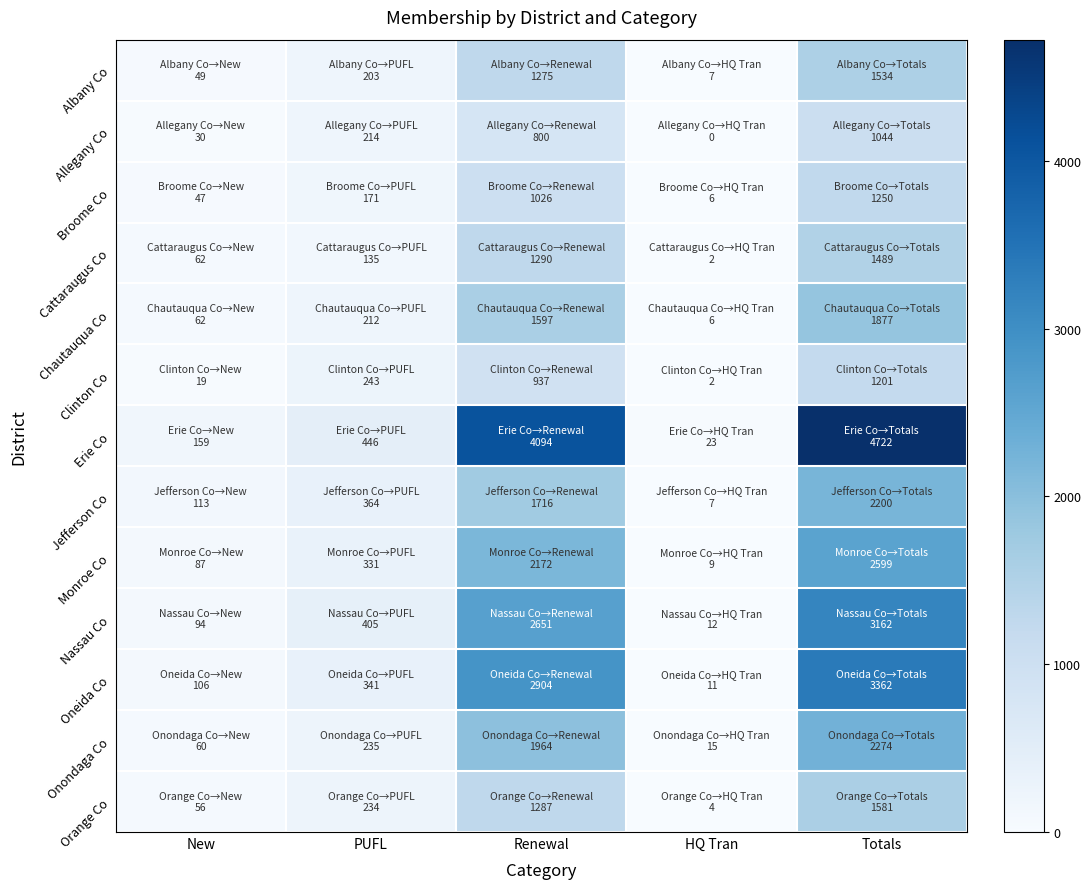

At which category is the sum across all series the highest?

Totals